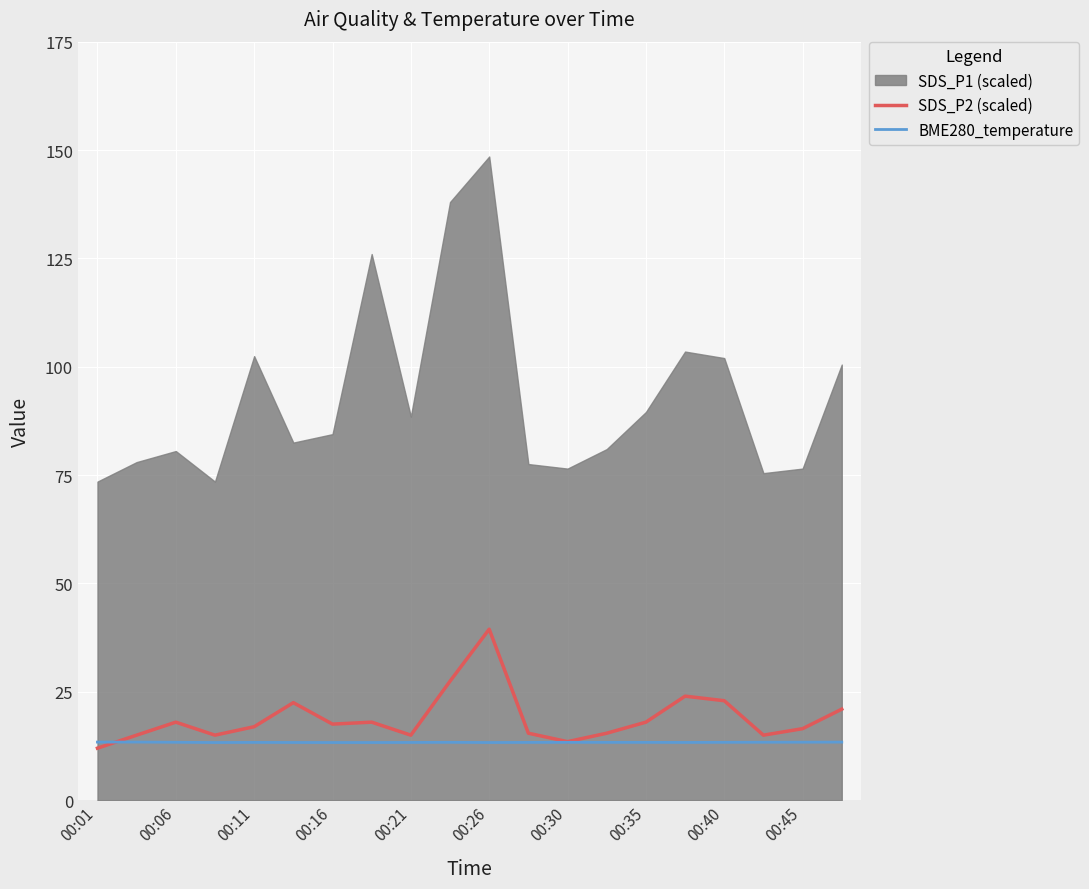

Is it true that SDS_P2 (scaled) equals 63.0 at 00:26?

False